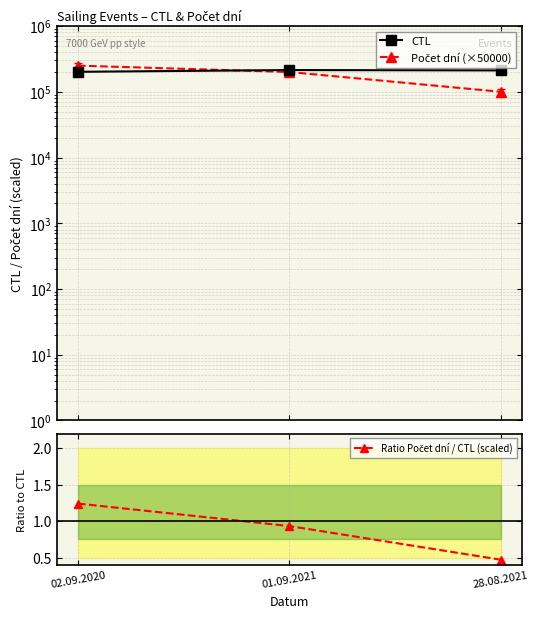

How many series are shown in this chart?

3